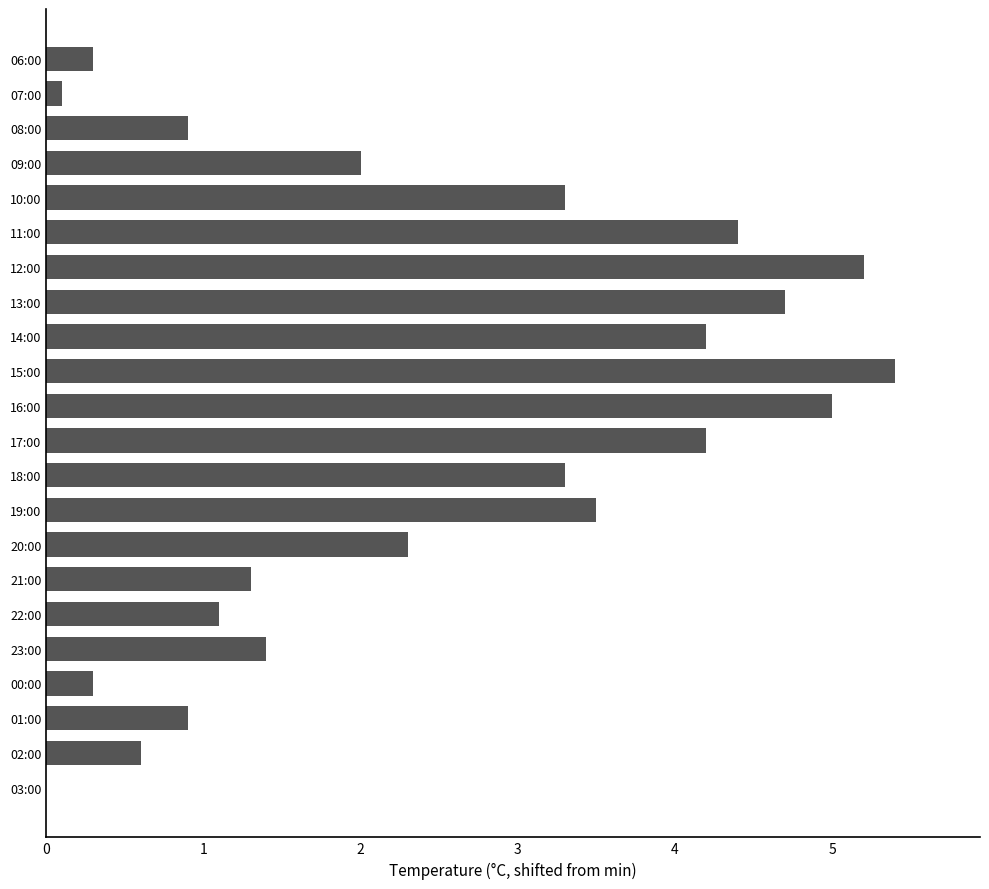

Approximately how many times larger is the value at 09:00 compared to 12:00?

0.4